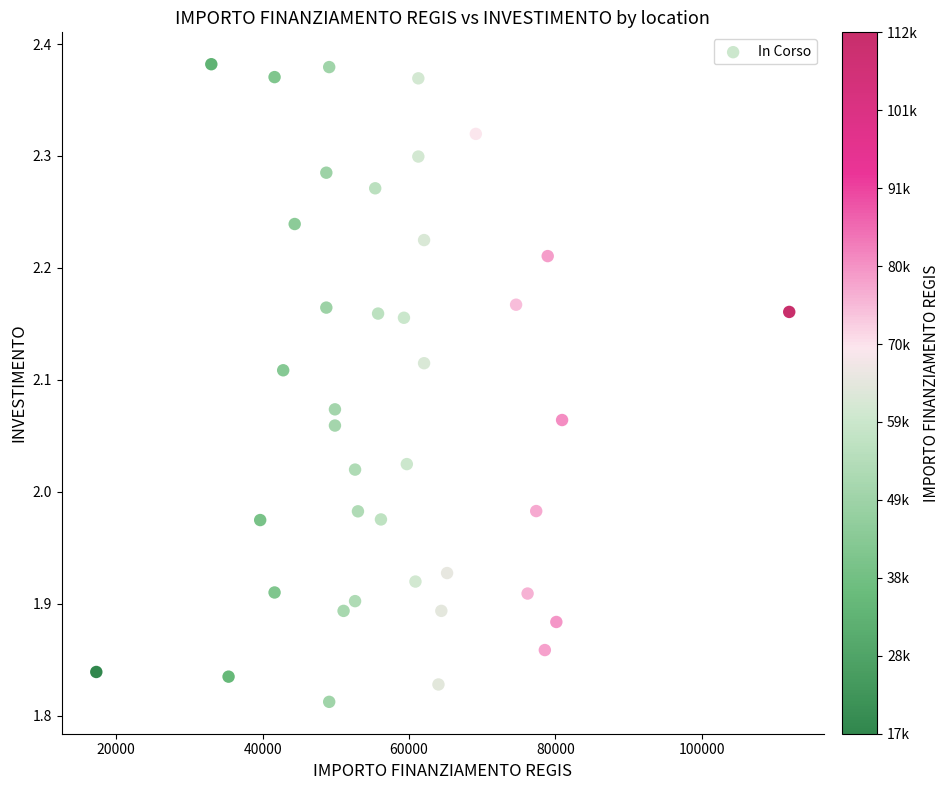

What is the range of X values (max minus min)?

94665.7